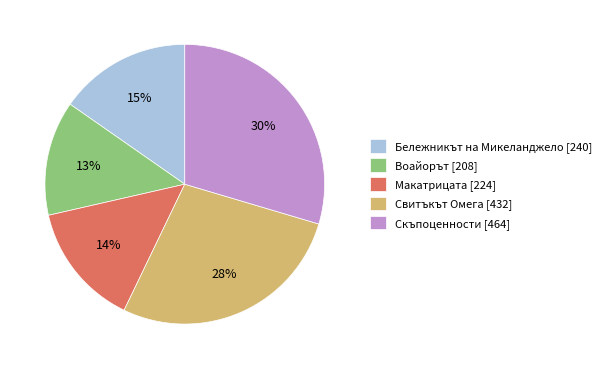

Is the sum of Воайорът [208] and Макатрицата [224] greater than half?

No